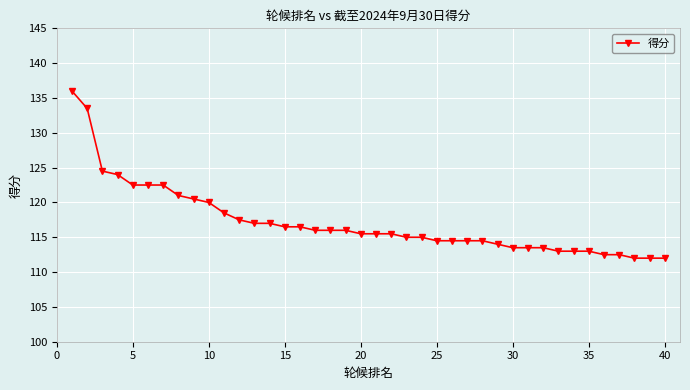

What is the sum of all values?

4687.0